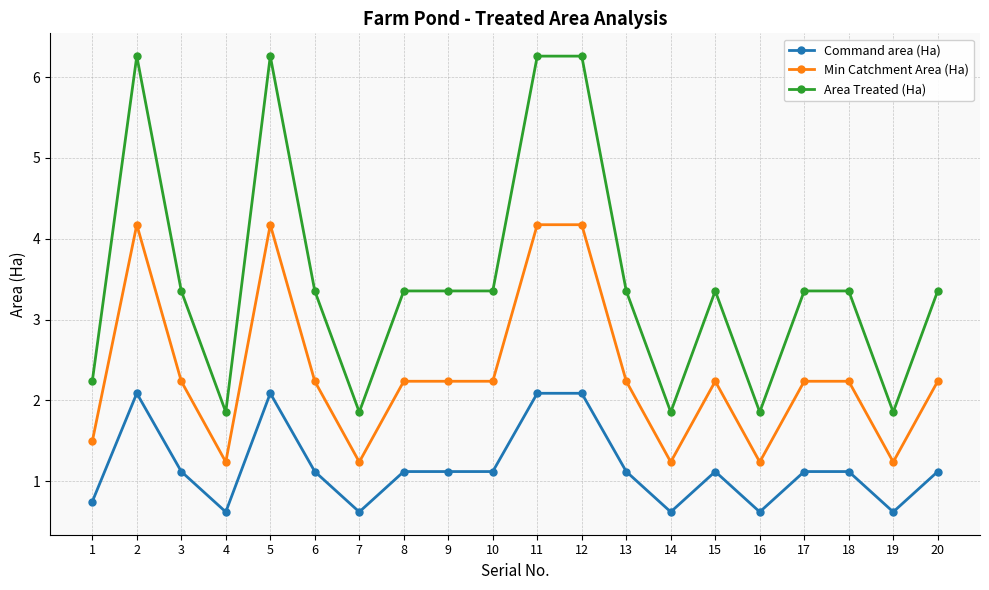

What is the spread (max minus min) of values at 12?

4.2